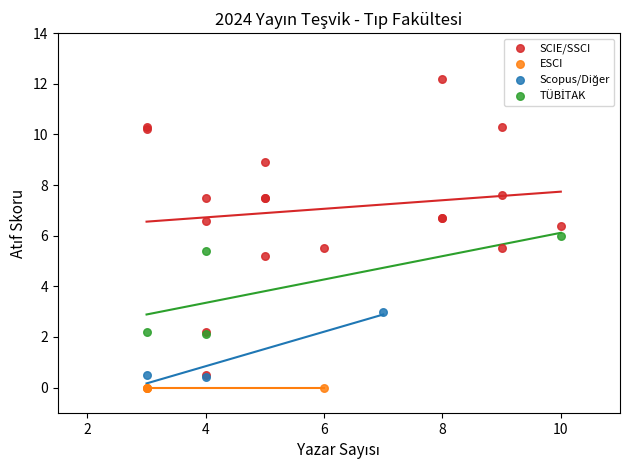

Which series reaches the minimum Y coordinate?

ESCI